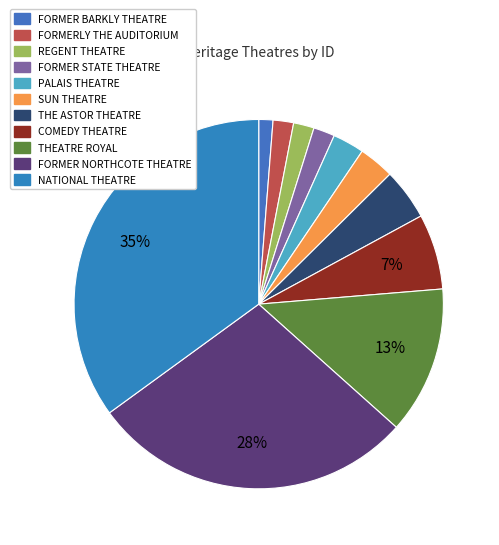

True or false: SUN THEATRE accounts for 14% of the total.

False